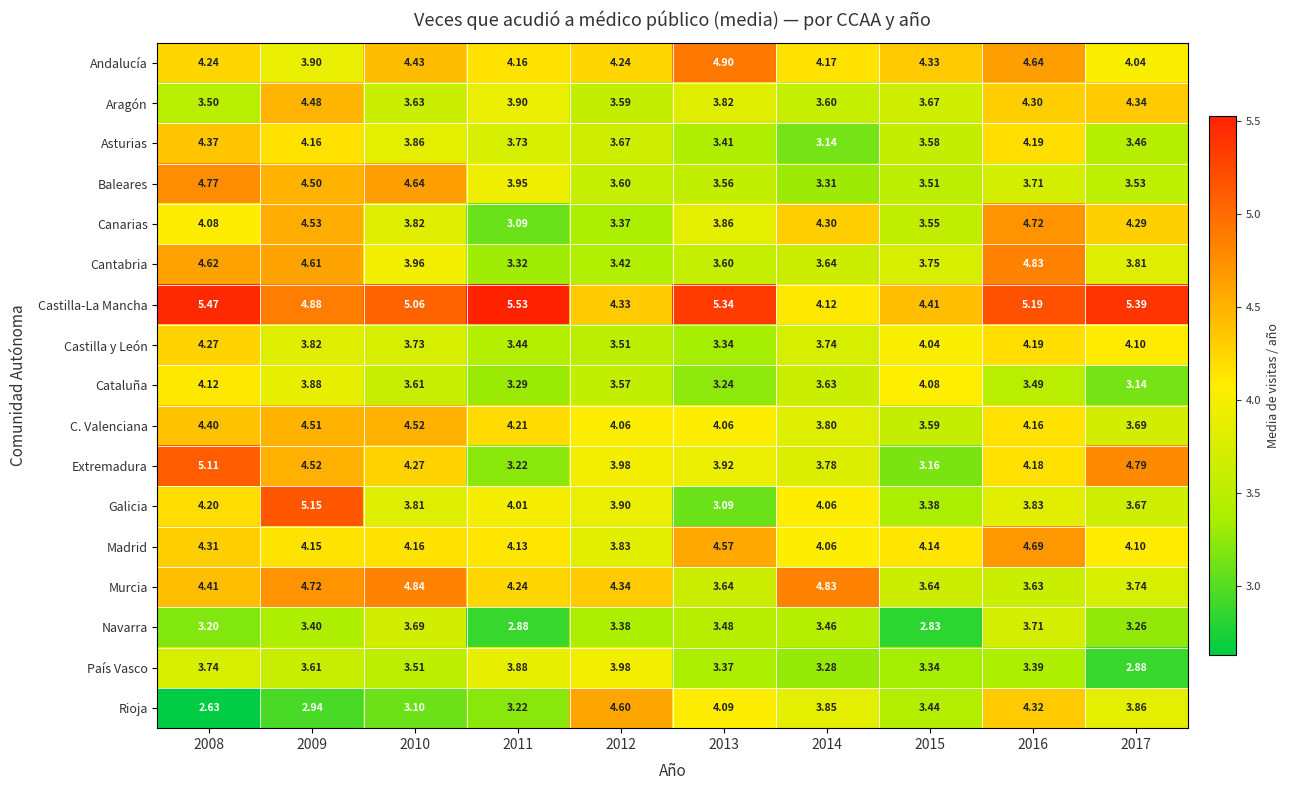

Between 2013 and 2014, which series saw the biggest shift?

Castilla-La Mancha